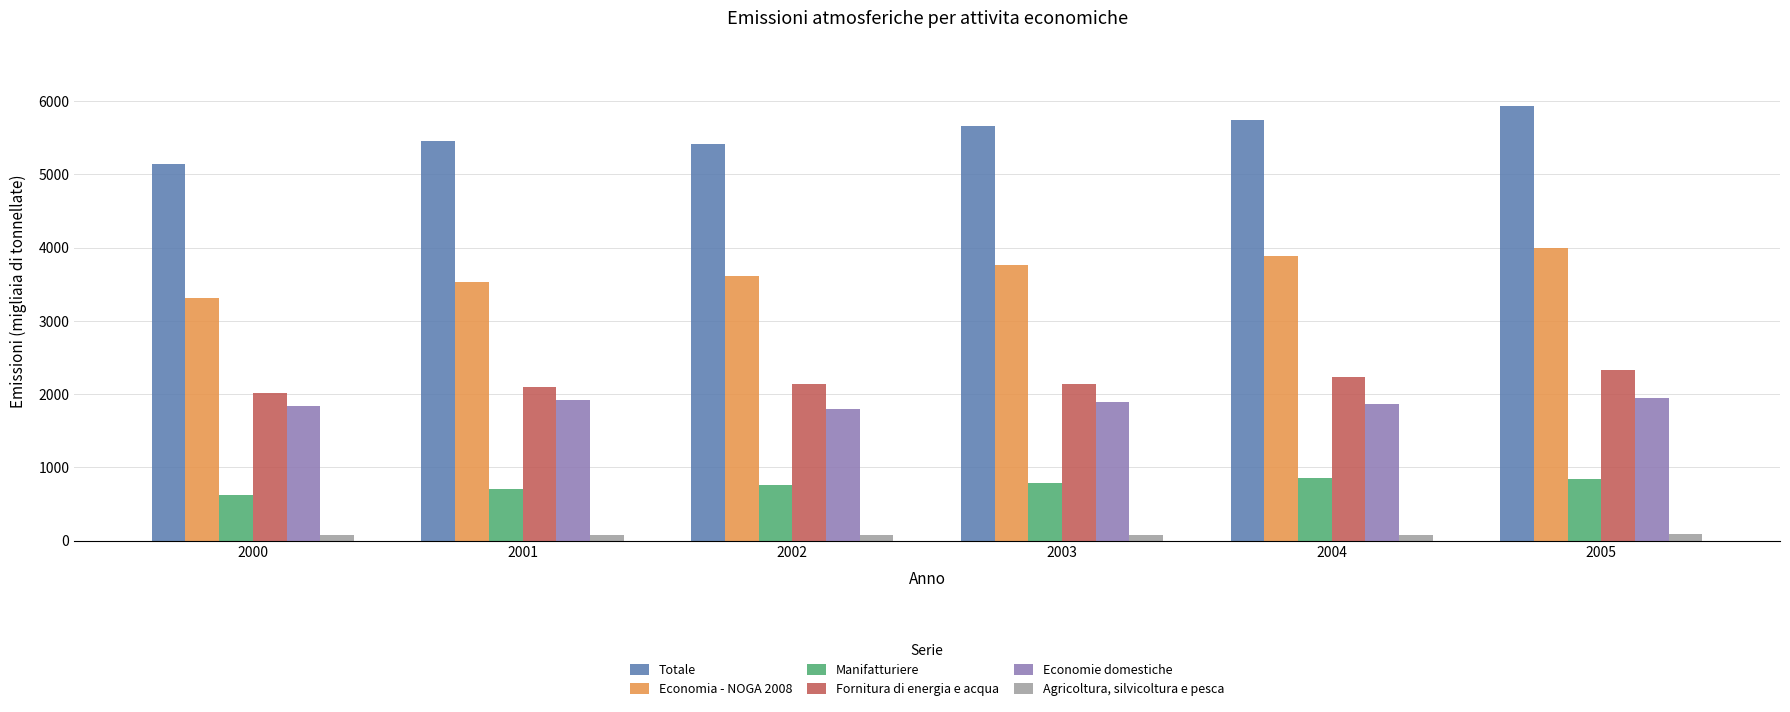

Which series changed the most between 2002 and 2003?

Totale